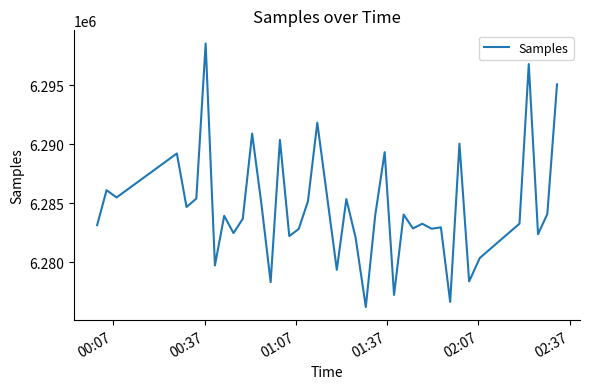

What is the greatest value displayed?

6298556